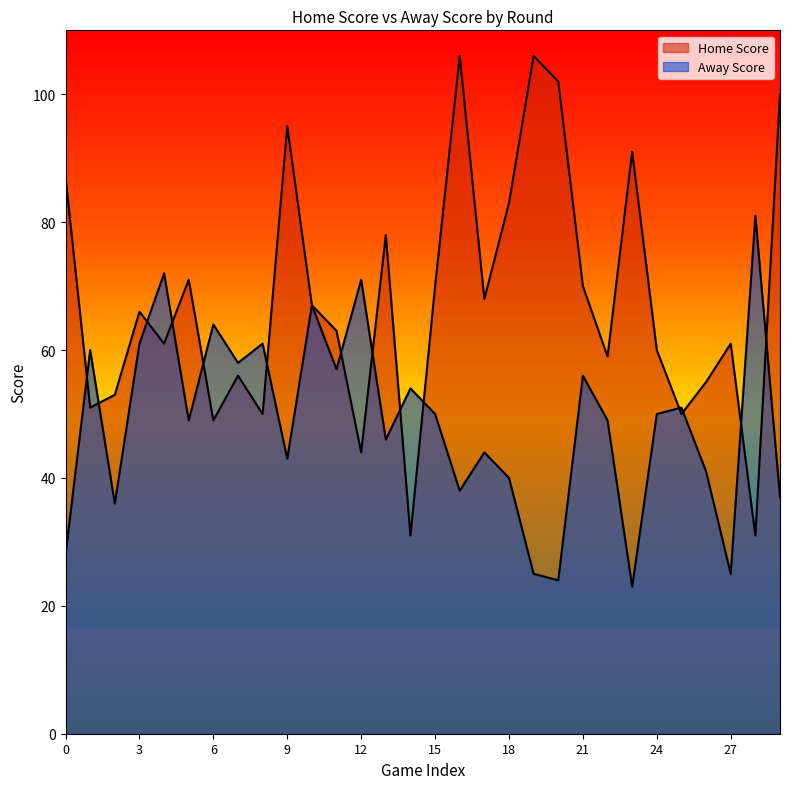

What is the difference between the second highest and minimum values in the Home Score series?

75